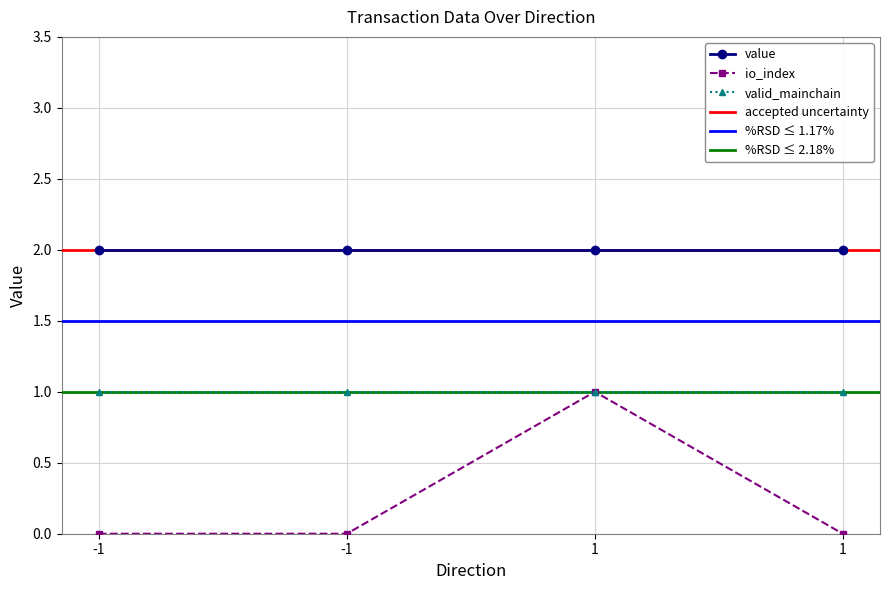

Reading left to right, what are all the values shown in this chart?

io_index: -1=0.0	-1=0.0	1=1.0	1=0.0
valid_mainchain: -1=1.0	-1=1.0	1=1.0	1=1.0
value: -1=2.0	-1=2.0	1=2.0	1=2.0